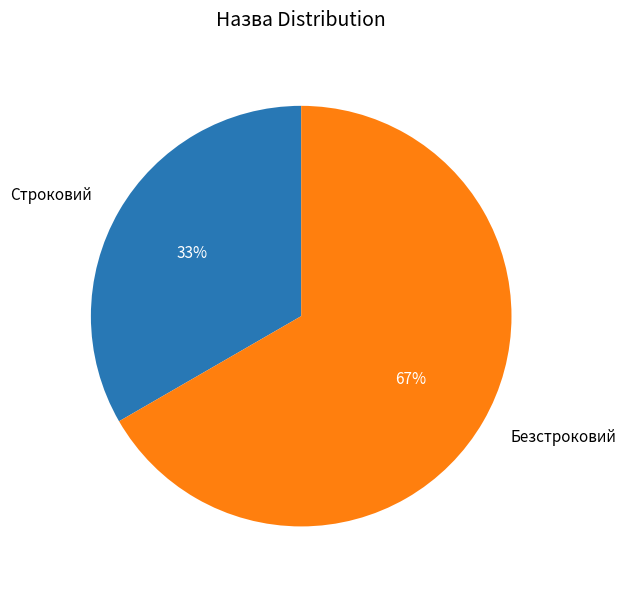

Do Безстроковий and Строковий together represent more than half of the pie?

Yes